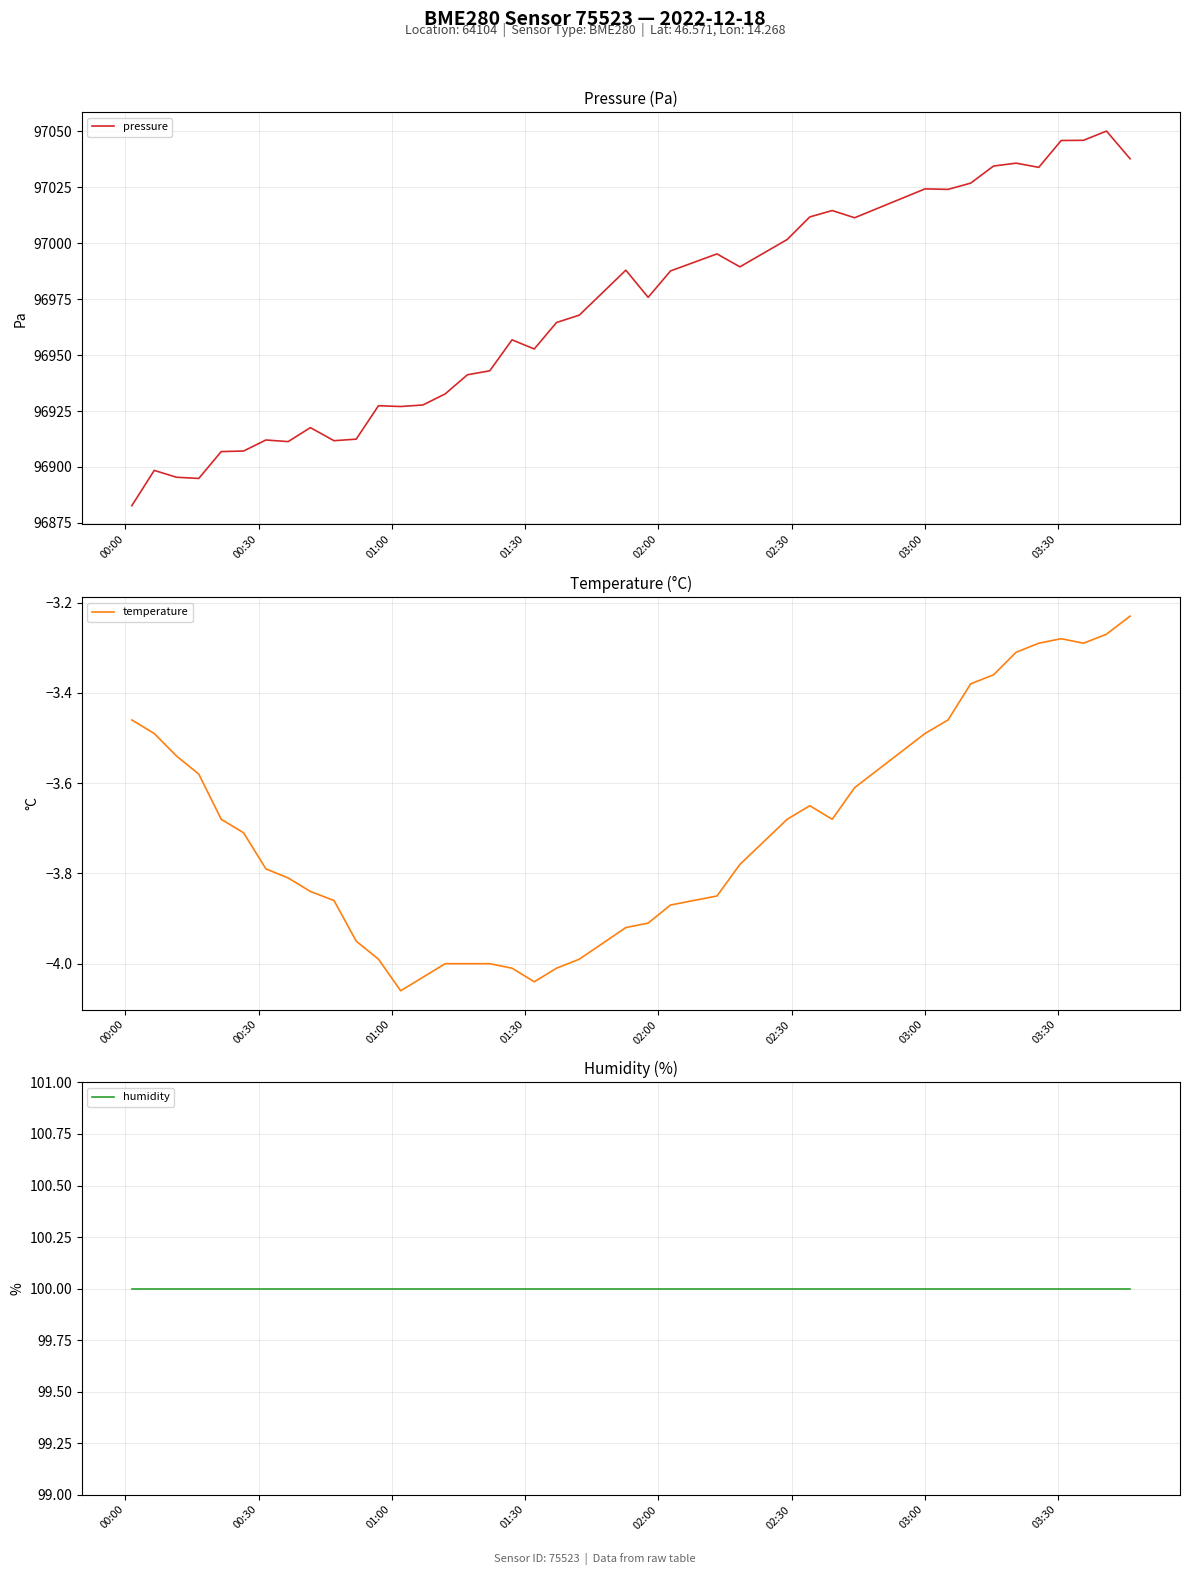

What is the maximum value for pressure?

97050.2